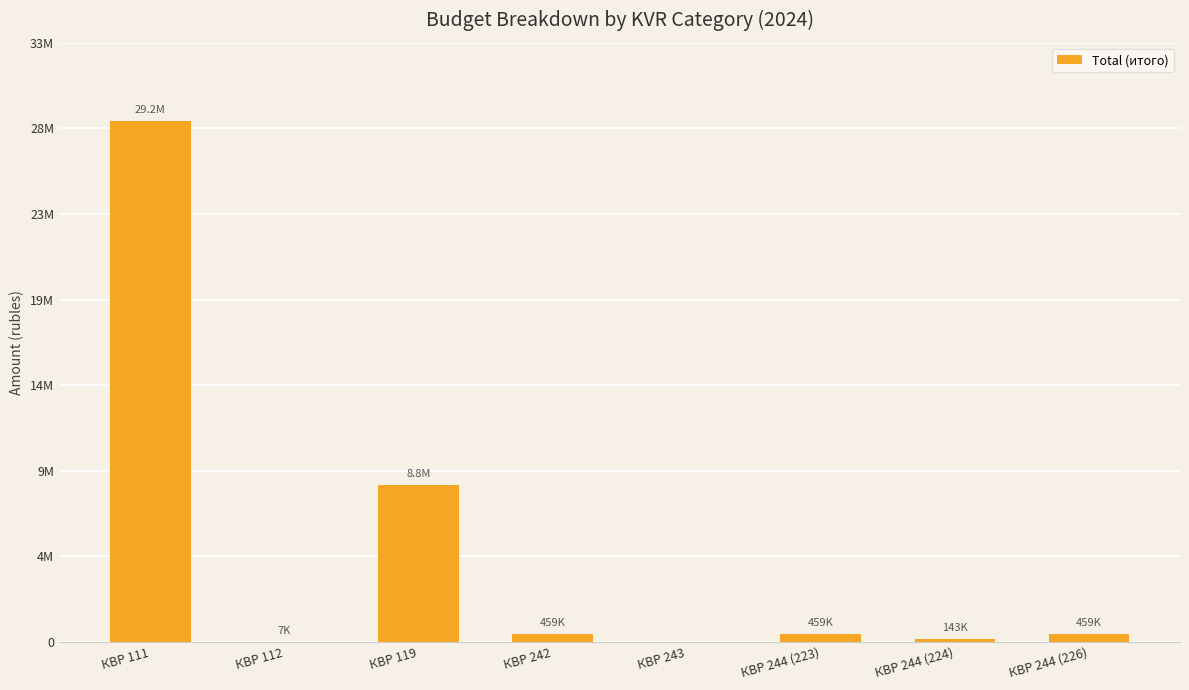

Between КВР 244 (223) and КВР 244 (224), which is larger?

КВР 244 (223)